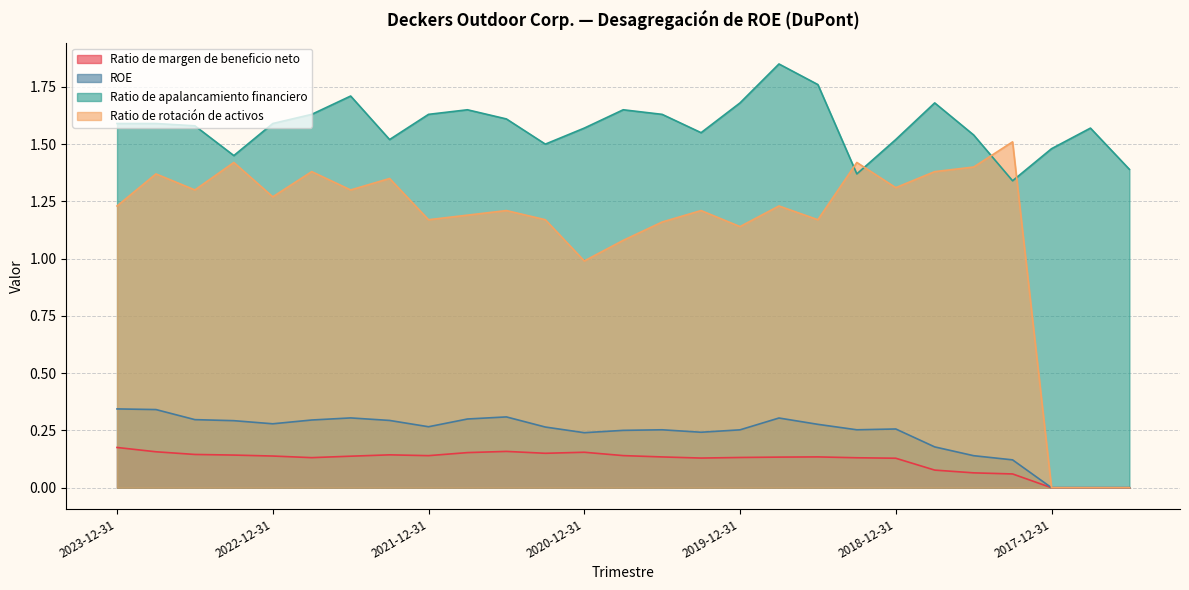

At 2019-06-30, list the series in order from smallest to largest.

Ratio de margen de beneficio neto, ROE, Ratio de rotación de activos, Ratio de apalancamiento financiero